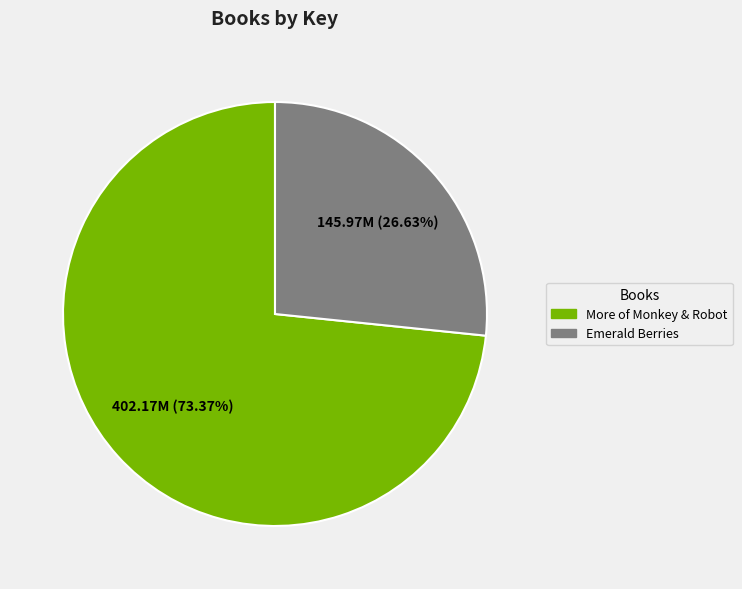

To the nearest percent, what portion does More of Monkey & Robot represent?

73%